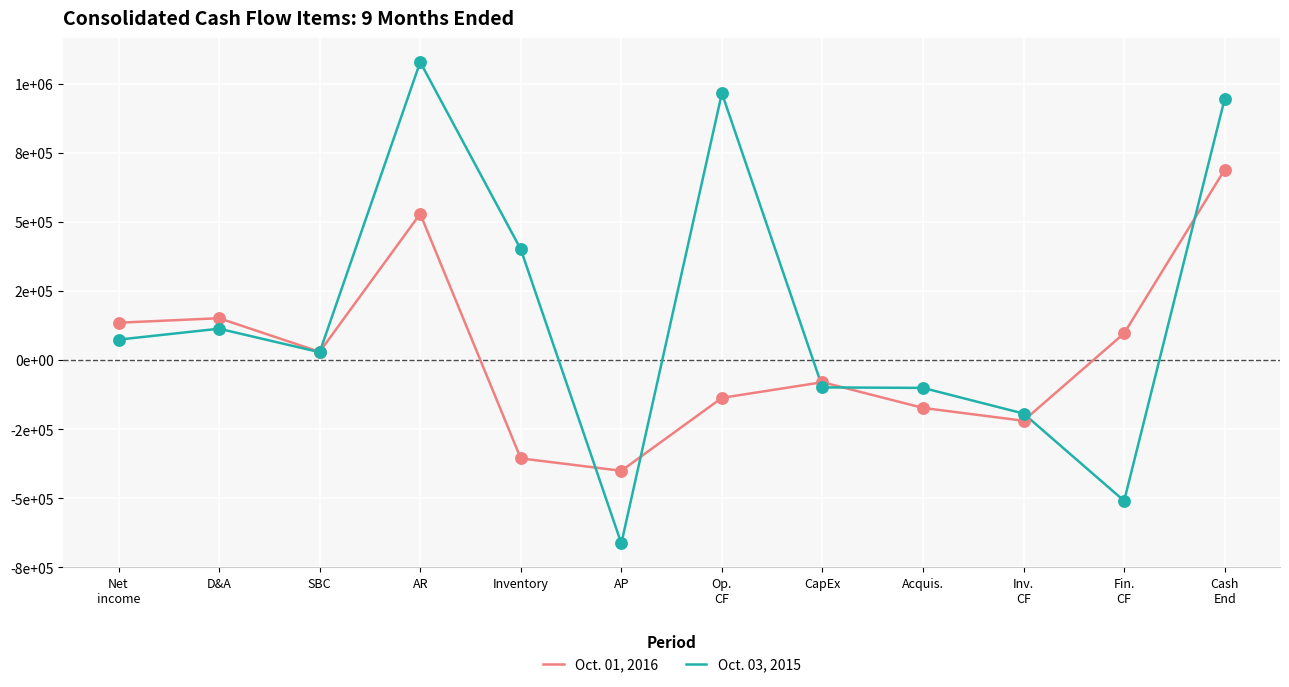

Is the value of Oct. 01, 2016 at SBC greater than the value of Oct. 03, 2015 at D&A?

No